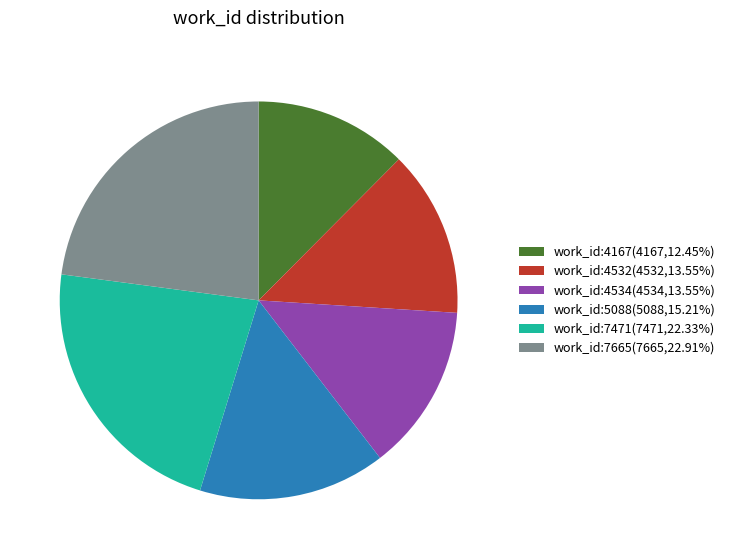

True or false: work_id:4532 accounts for 14% of the total.

True